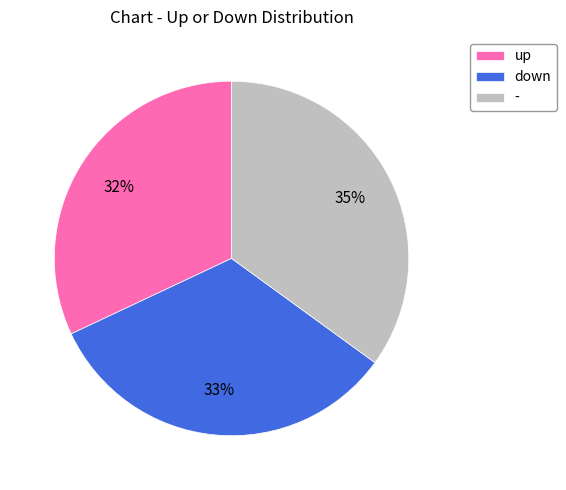

Is the sum of up and down greater than half?

Yes